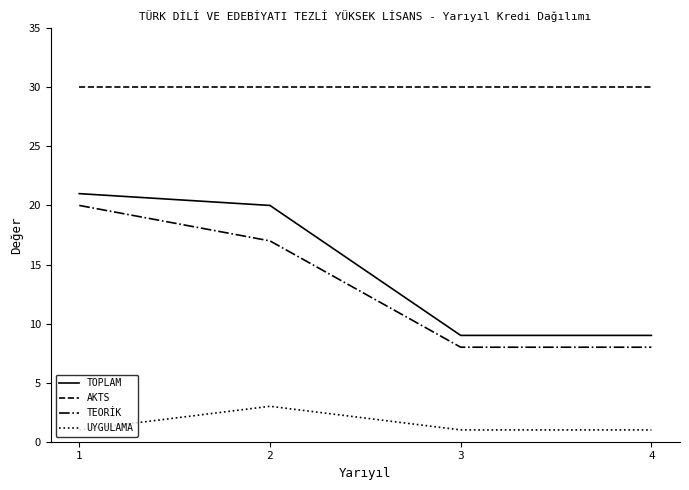

At which category is the sum across all series the highest?

1